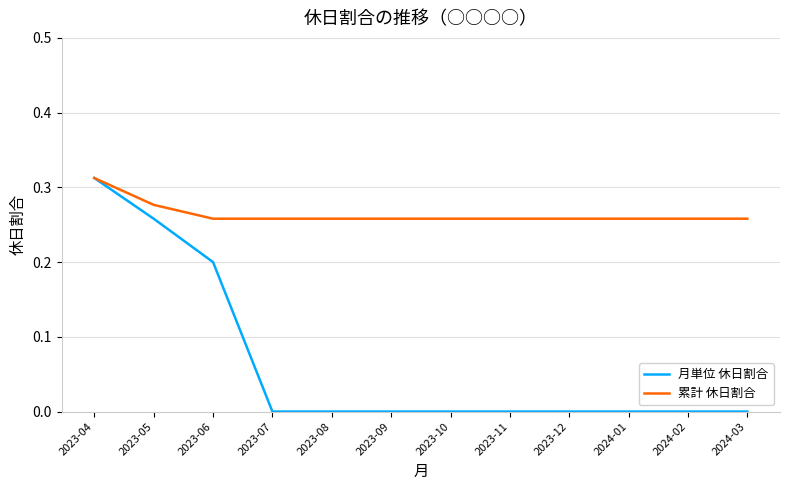

What are all the series names shown in the legend?

月単位 休日割合, 累計 休日割合